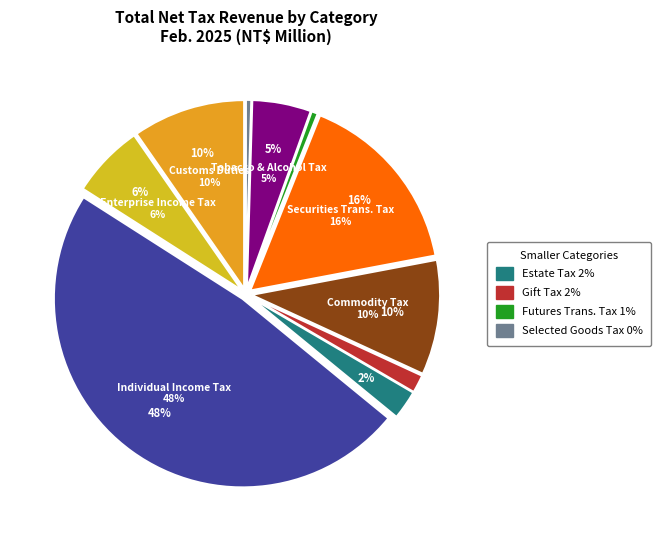

Between Customs Duties and Commodity Tax, which is larger?

Commodity Tax